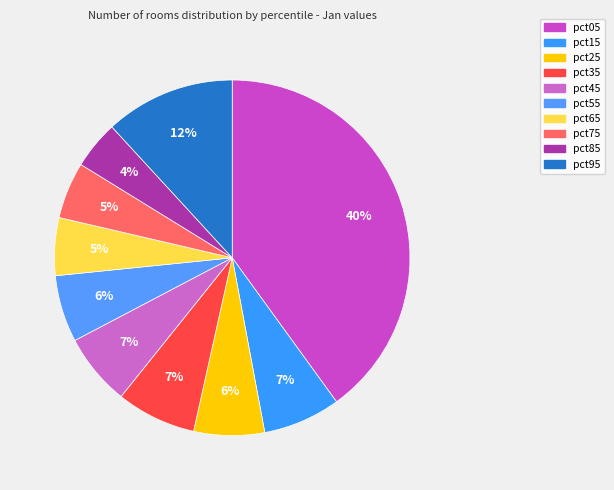

How many slices are in this pie chart?

10